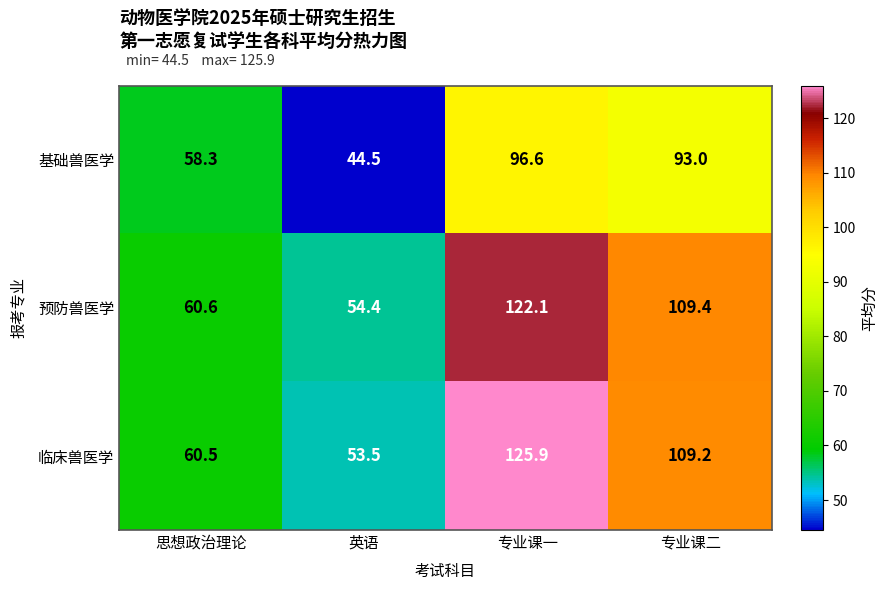

Which category has the lowest value across all series?

英语